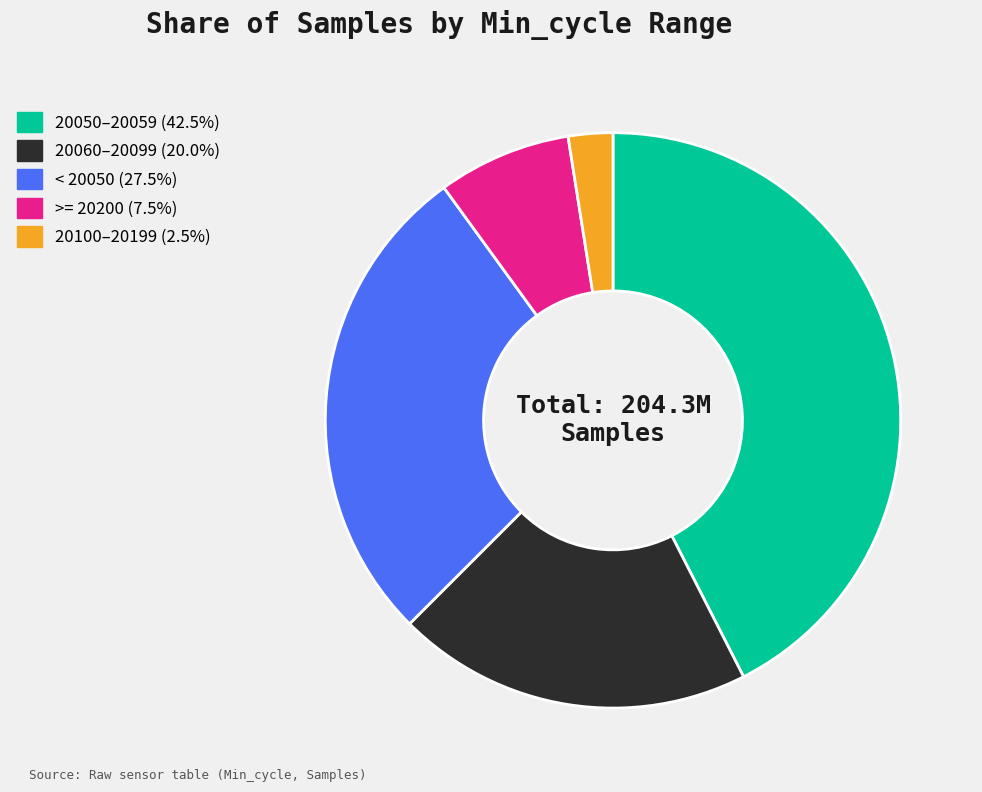

What is the ratio of the value at < 20050 (27.5%) to the value at 20050–20059 (42.5%)?

0.6